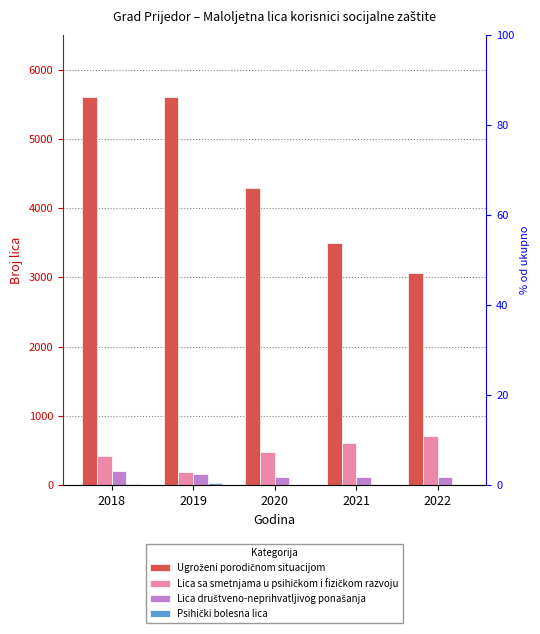

Which series has the largest range (max minus min)?

Ugroženi porodičnom situacijom